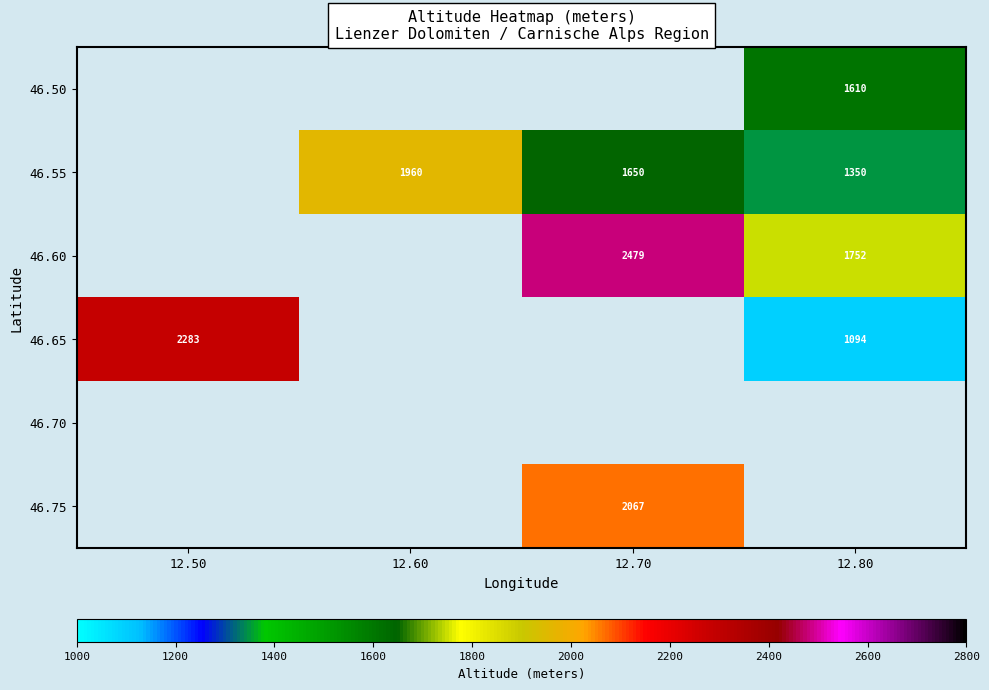

The value of 46.60 at 12.80 is 782. True or false?

False